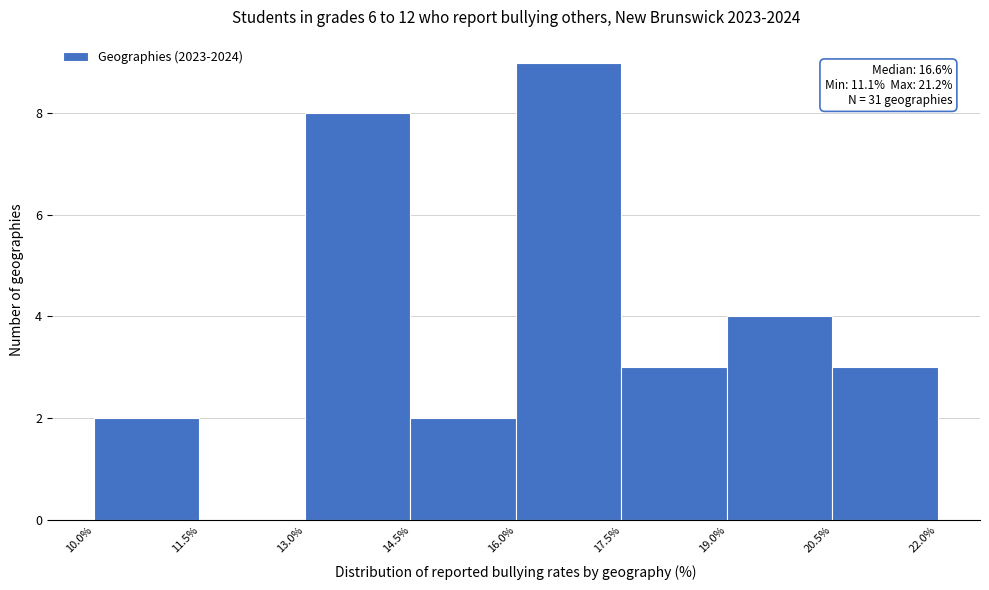

Which range on the x-axis has the tallest bar?

16.0% to 17.5%